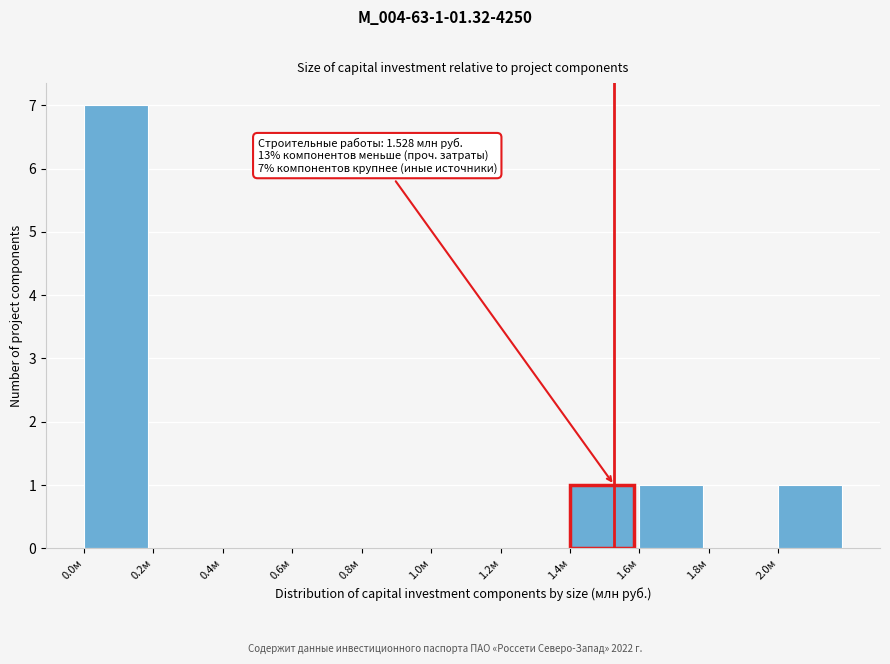

Which range on the x-axis has the tallest bar?

0.0 to 0.2